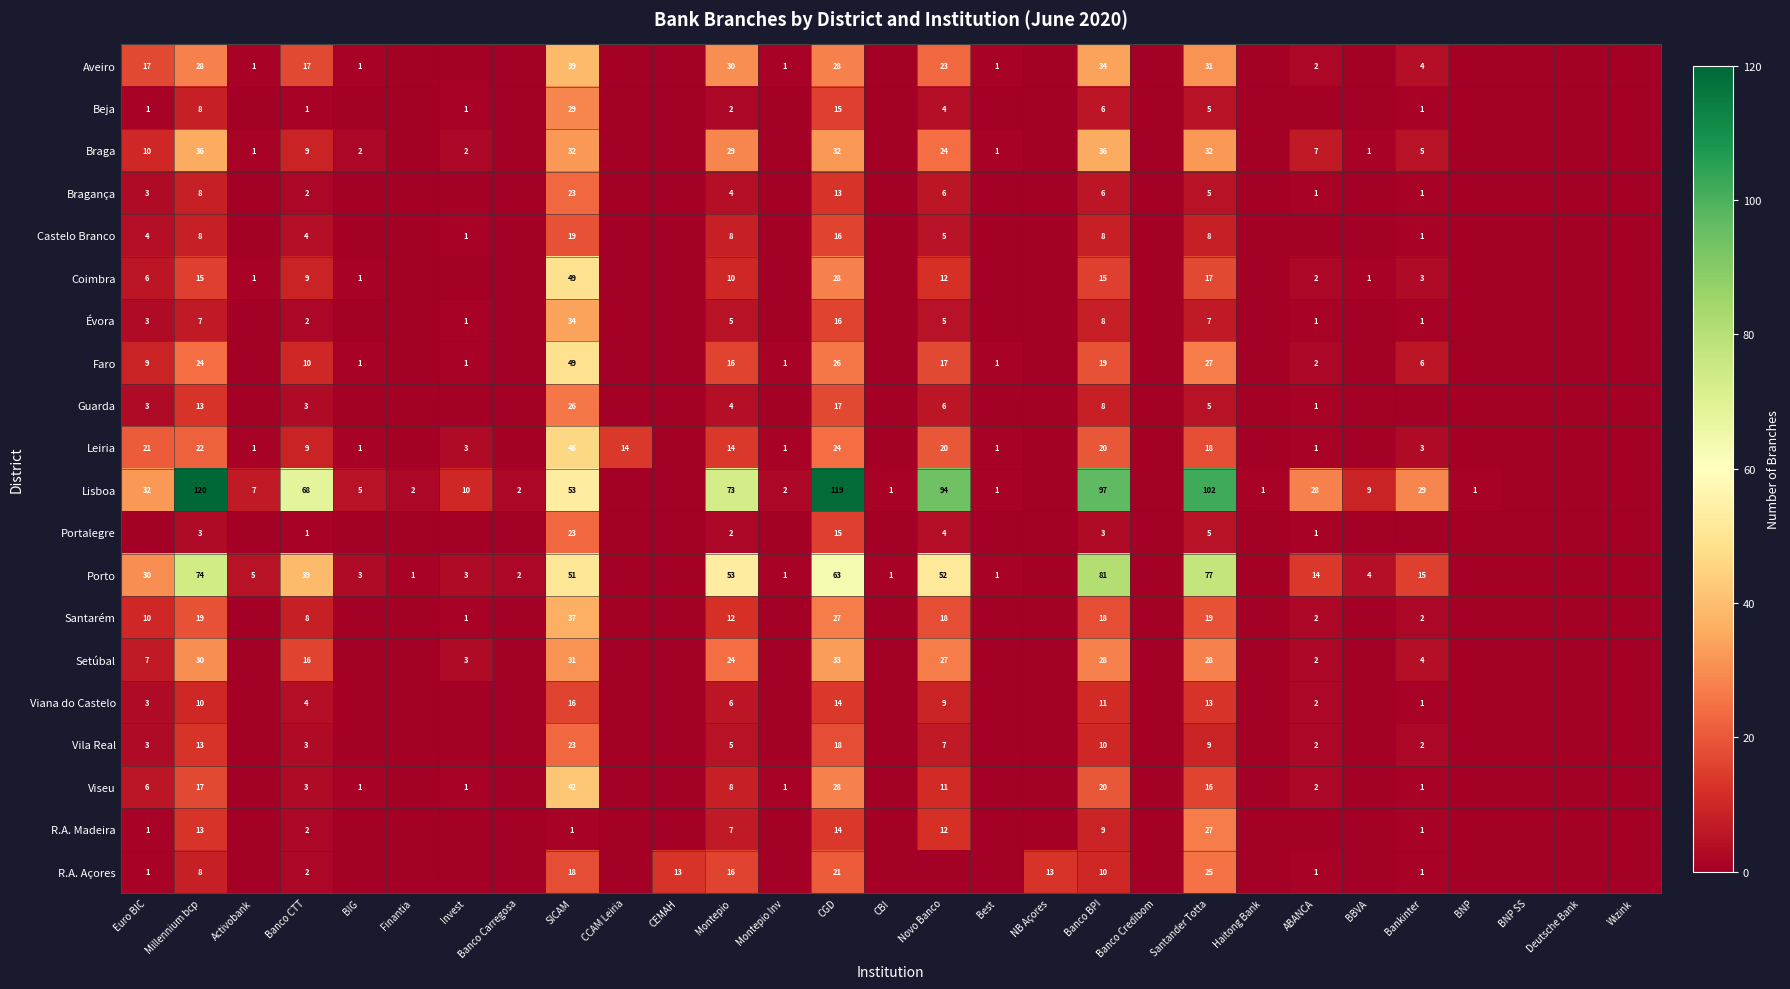

What is the spread (max minus min) of values at SICAM?

52